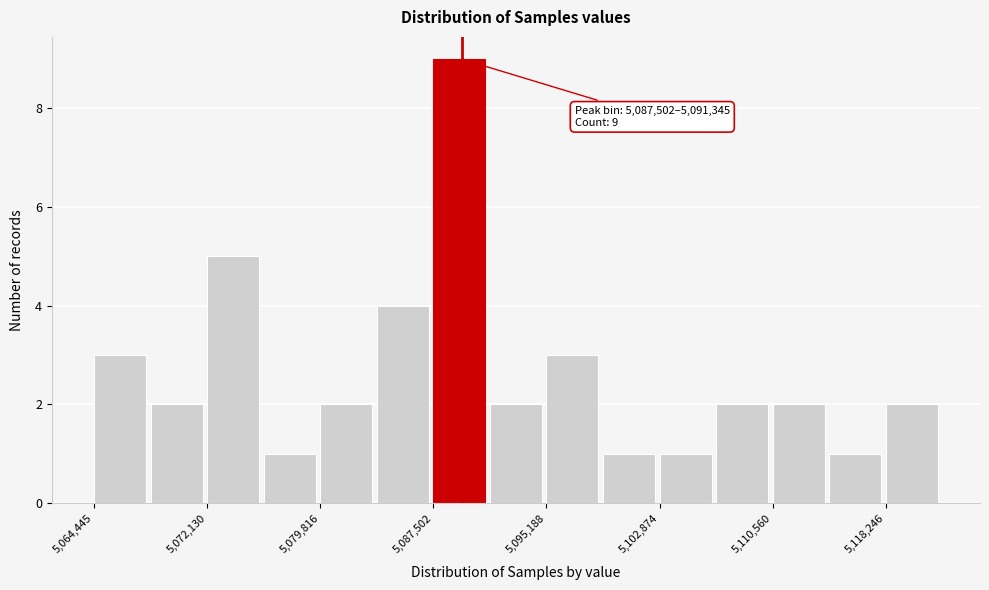

Around what value on the x-axis is the tallest bar? Give the approximate position of its centre, as read against the axis.

5089000